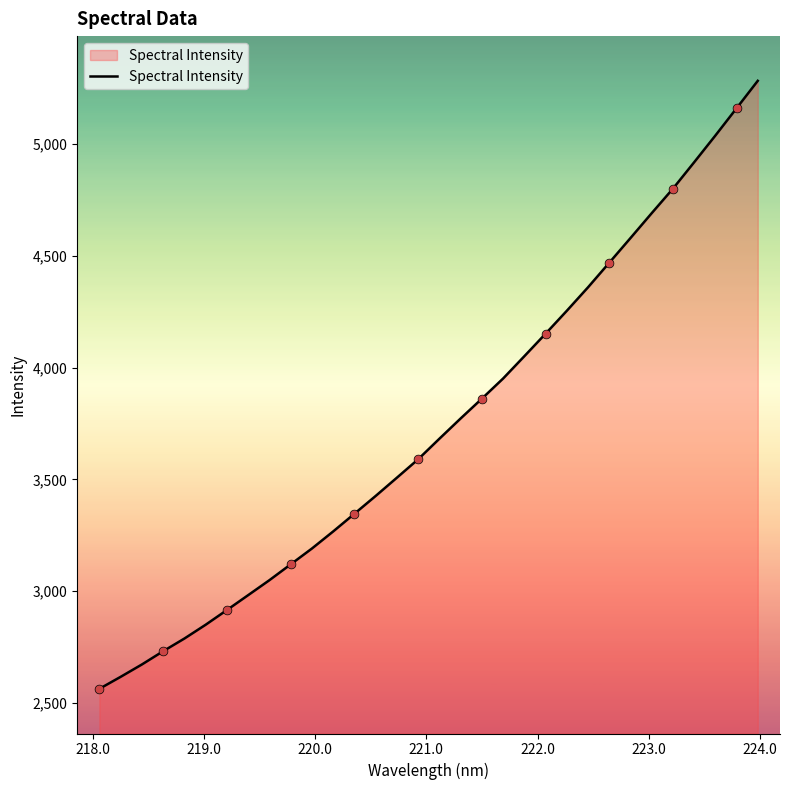

What is the difference between the maximum and minimum values?

2719.3